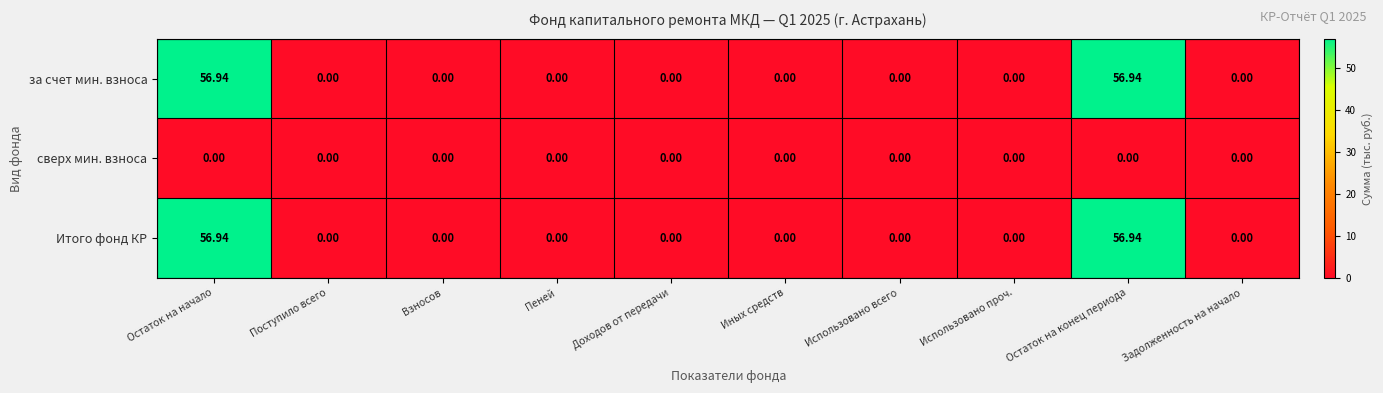

Rank the series at Пеней from lowest to highest value.

за счет мин. взноса, сверх мин. взноса, Итого фонд КР